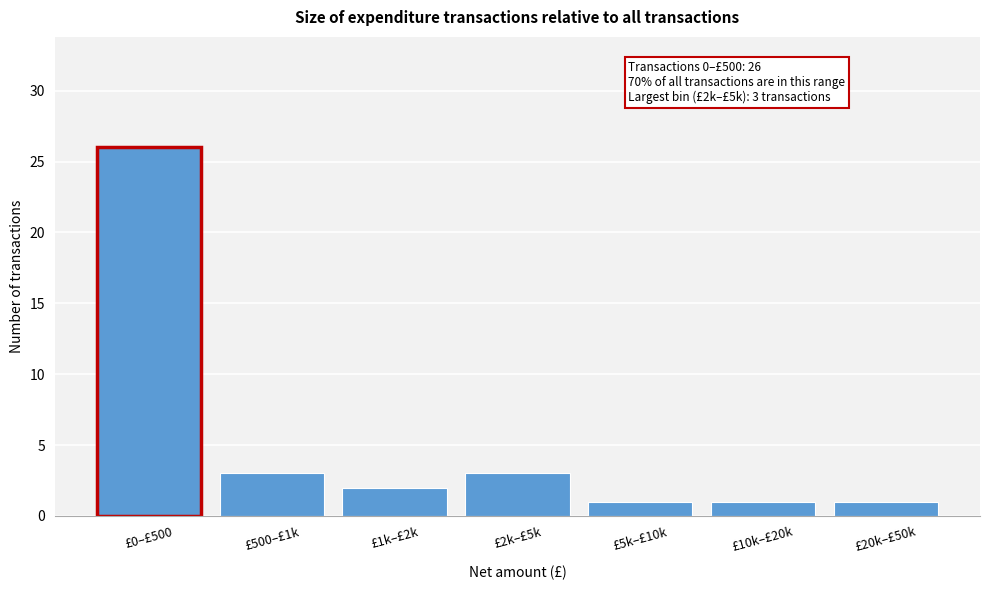

Reading left to right, what are all the values shown in this chart?

26	3	2	3	1	1	1